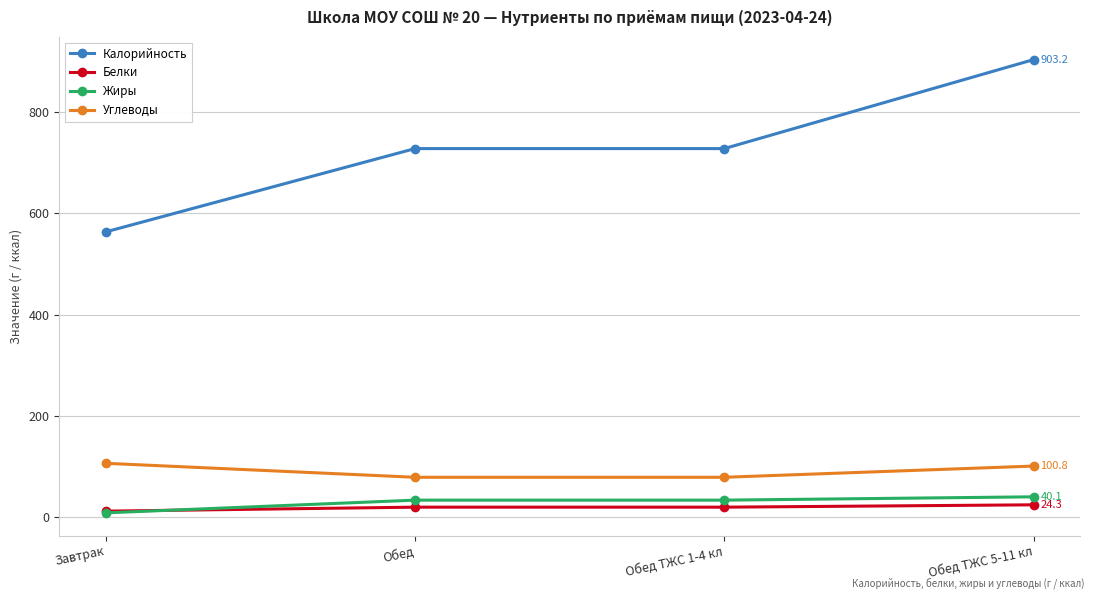

List the series in order of their peak value, lowest first.

Белки, Жиры, Углеводы, Калорийность